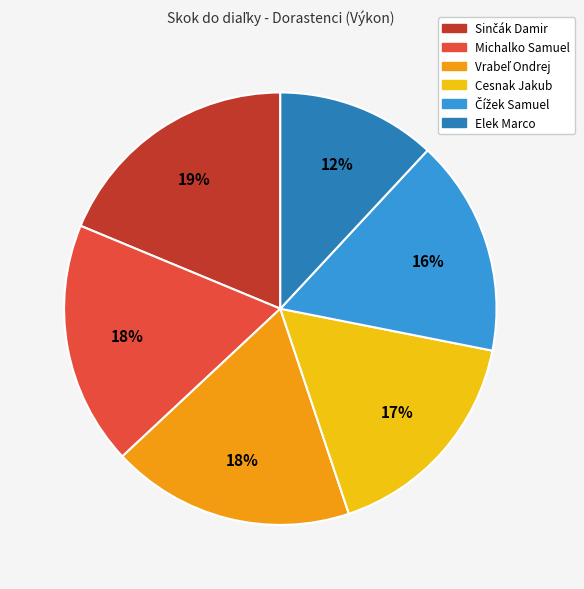

What is the smallest slice in the pie chart?

Elek Marco